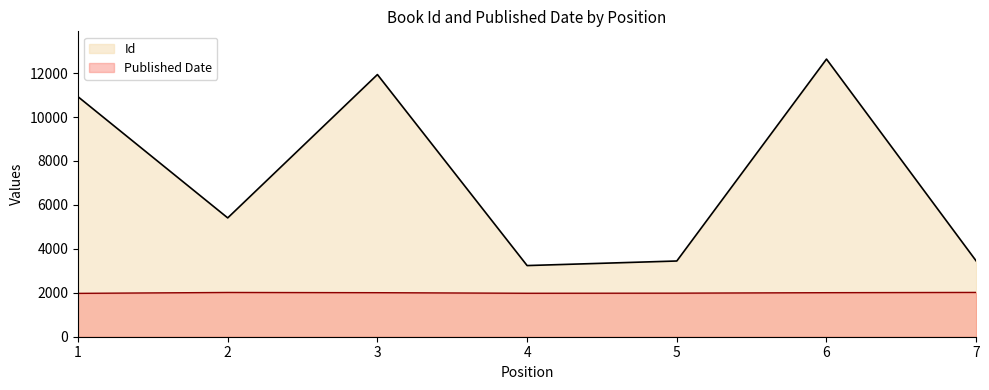

Between 2 and 4, which series saw the biggest shift?

Id